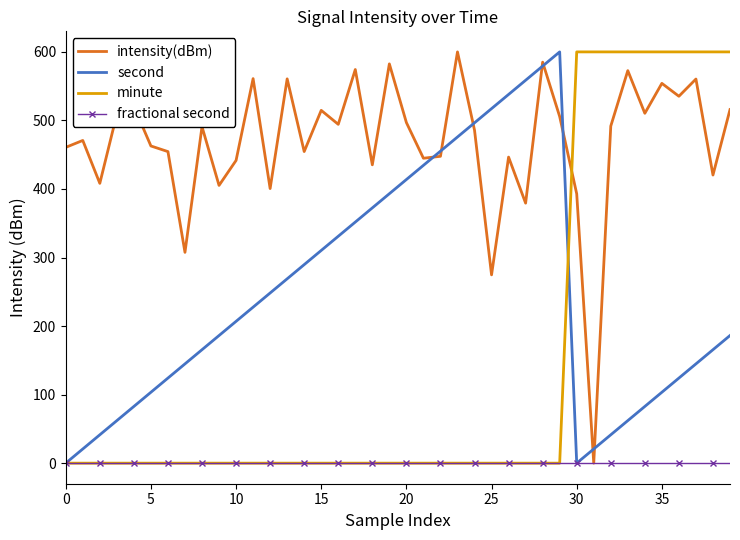

What is the highest value of the intensity(dBm) series?

600.0